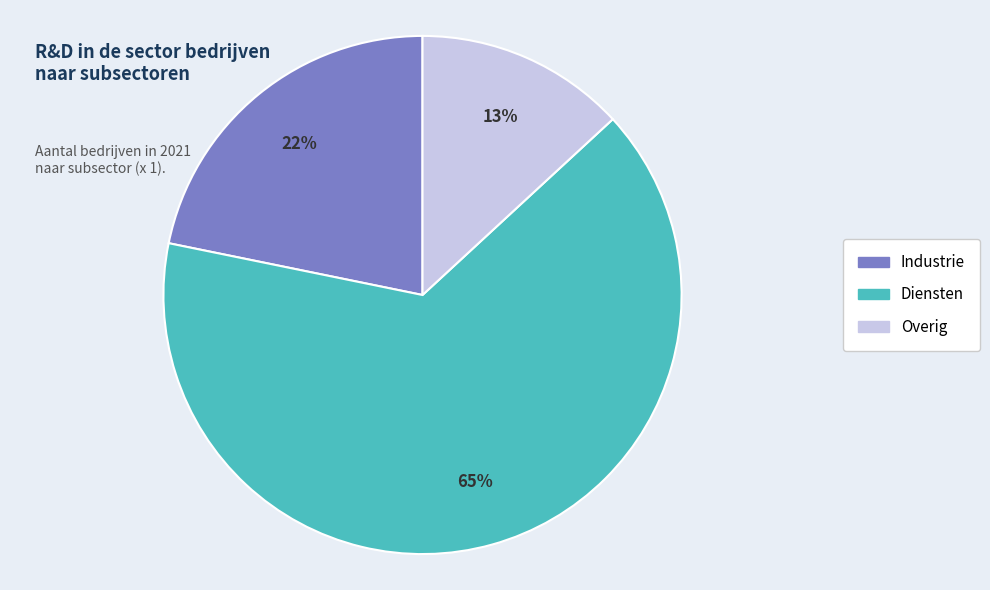

Which slice is the largest?

Diensten